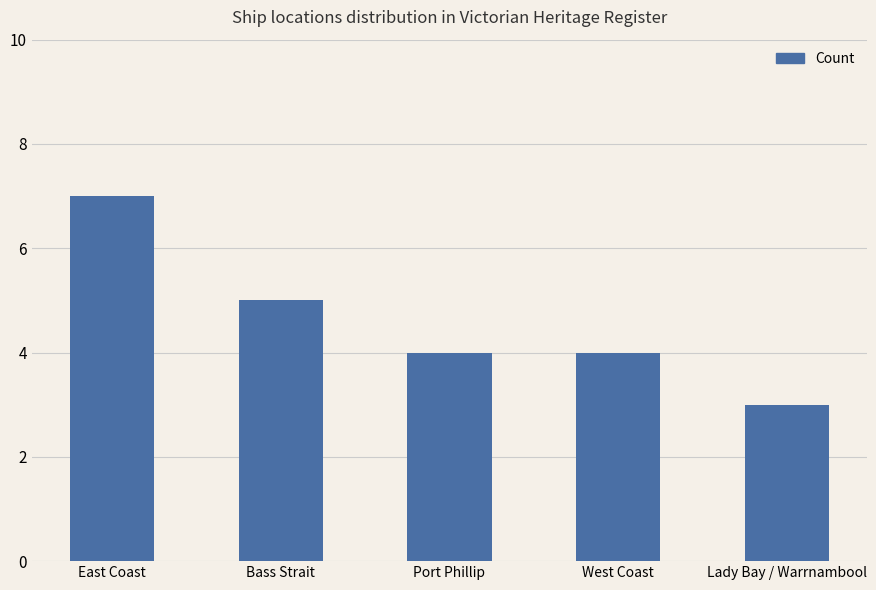

How many series are shown in this chart?

1